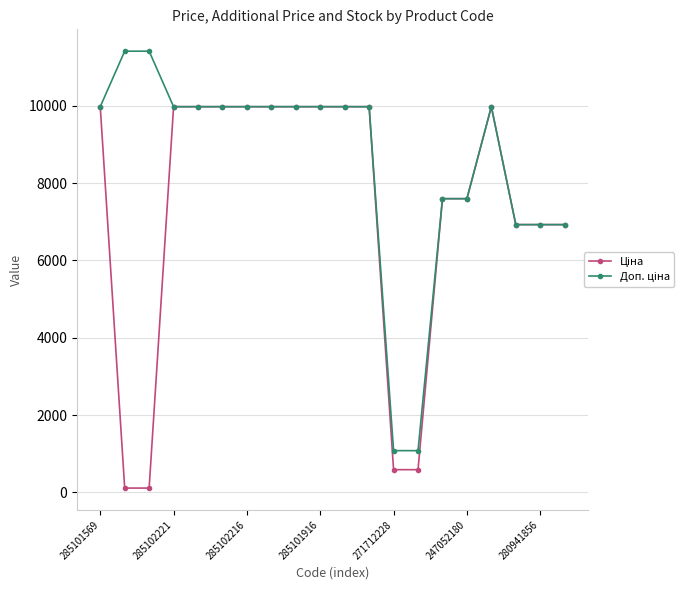

What is the maximum value shown in the chart?

11410.0